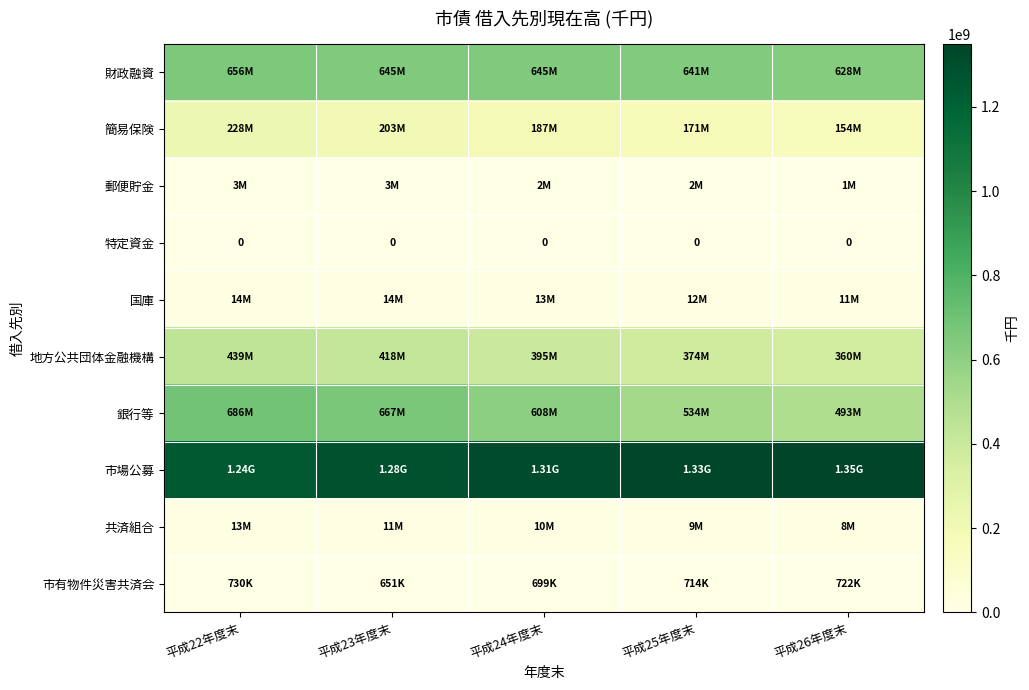

The value of 国庫 at 平成26年度末 is 18805815. True or false?

False